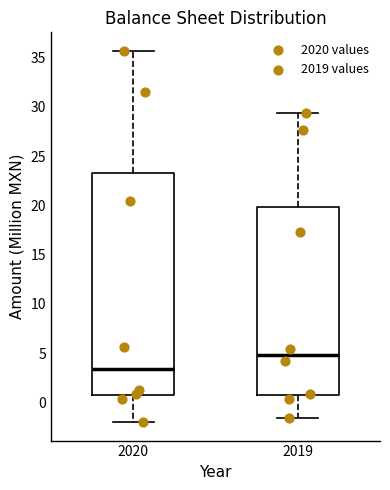

Which box's median line is the highest?

2019